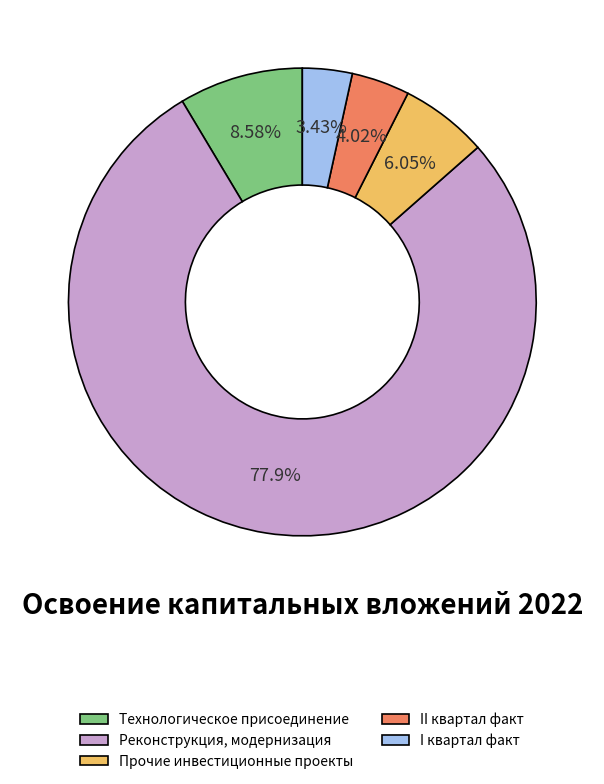

Is II квартал факт the majority of the pie?

No